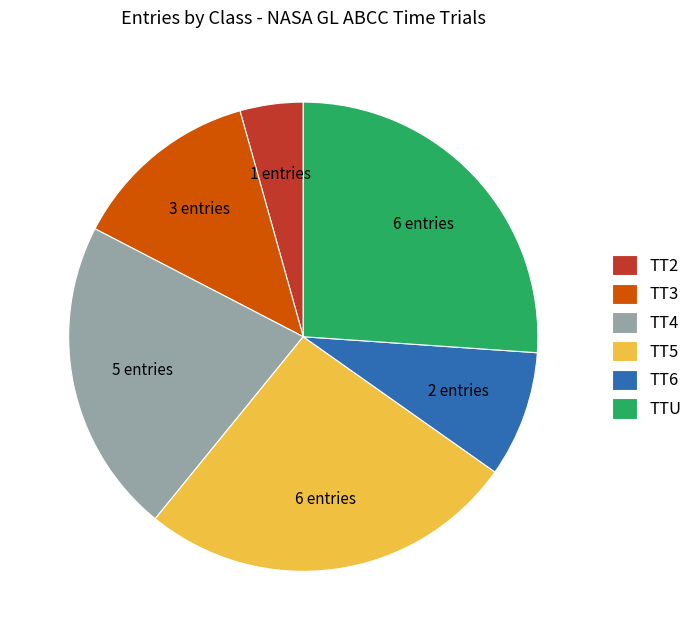

True or false: TTU accounts for 26% of the total.

True